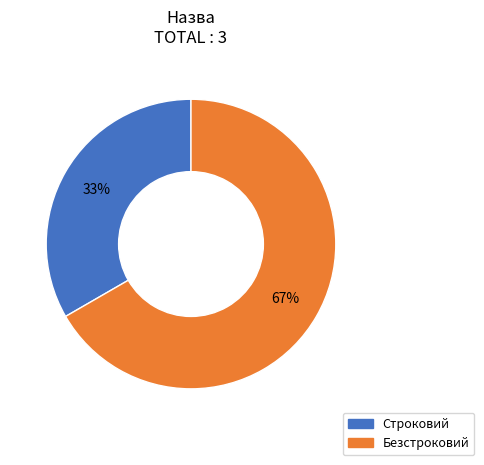

Rank the categories by value from lowest to highest.

Строковий, Безстроковий